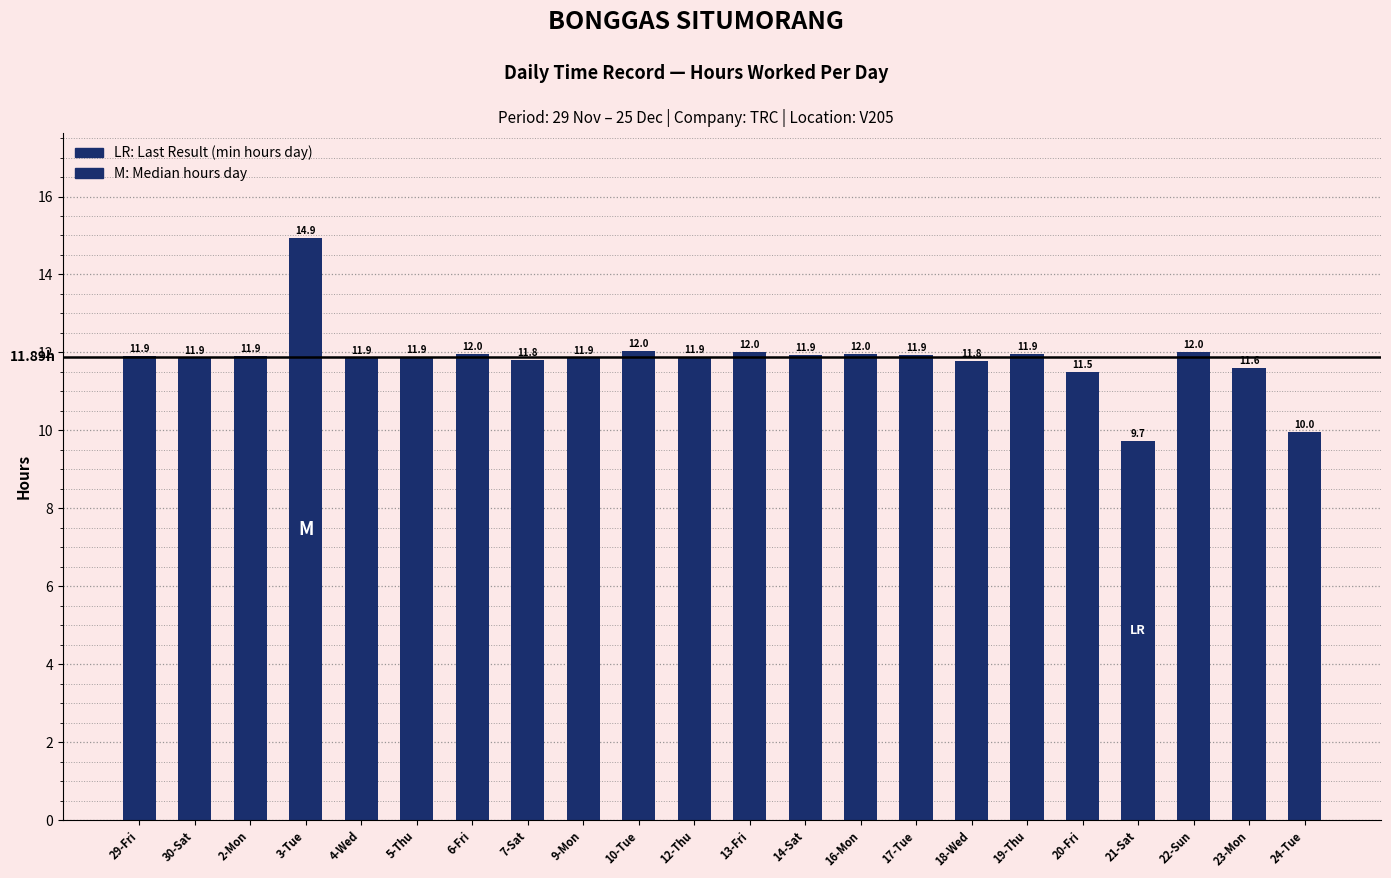

The value at 13-Fri is 21.5. True or false?

False